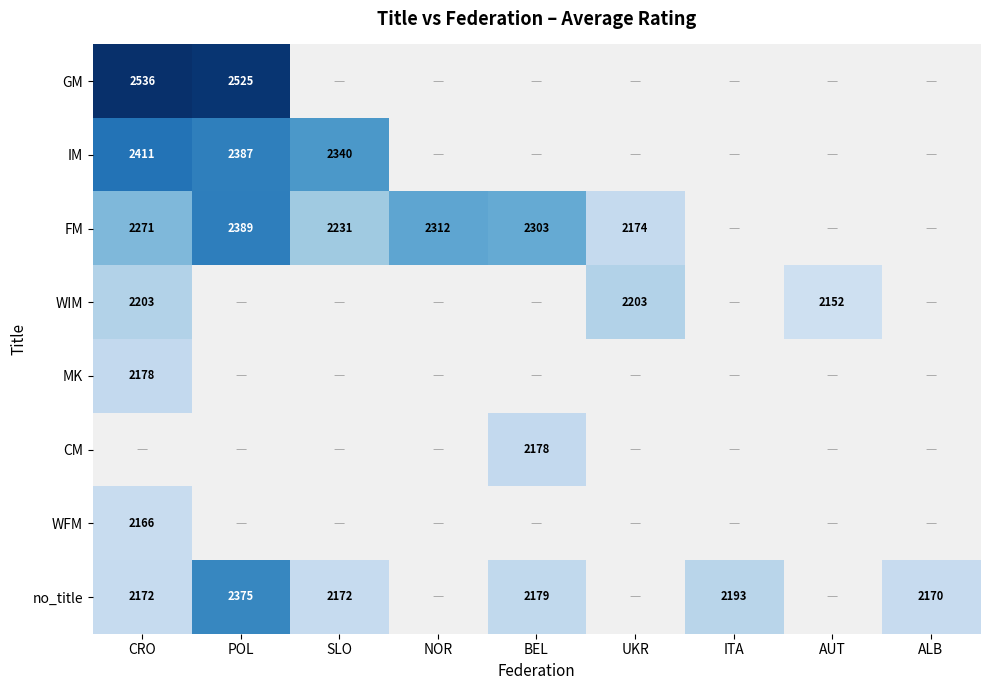

What is the minimum value shown in the chart?

2152.0